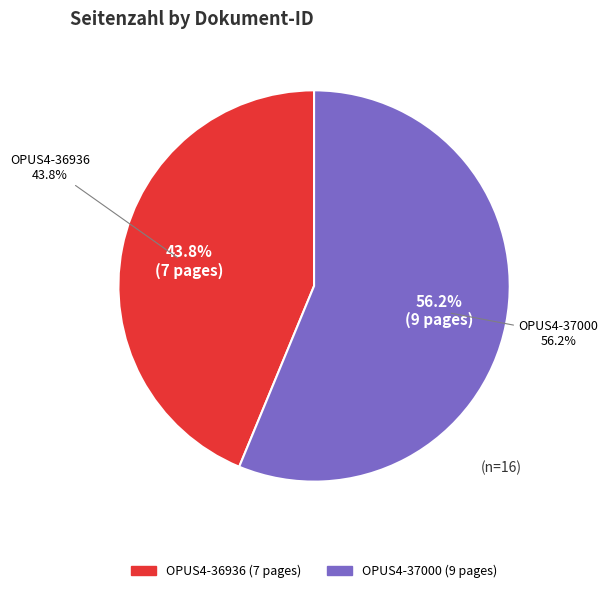

Does OPUS4-37000 account for over 50% of the chart?

Yes